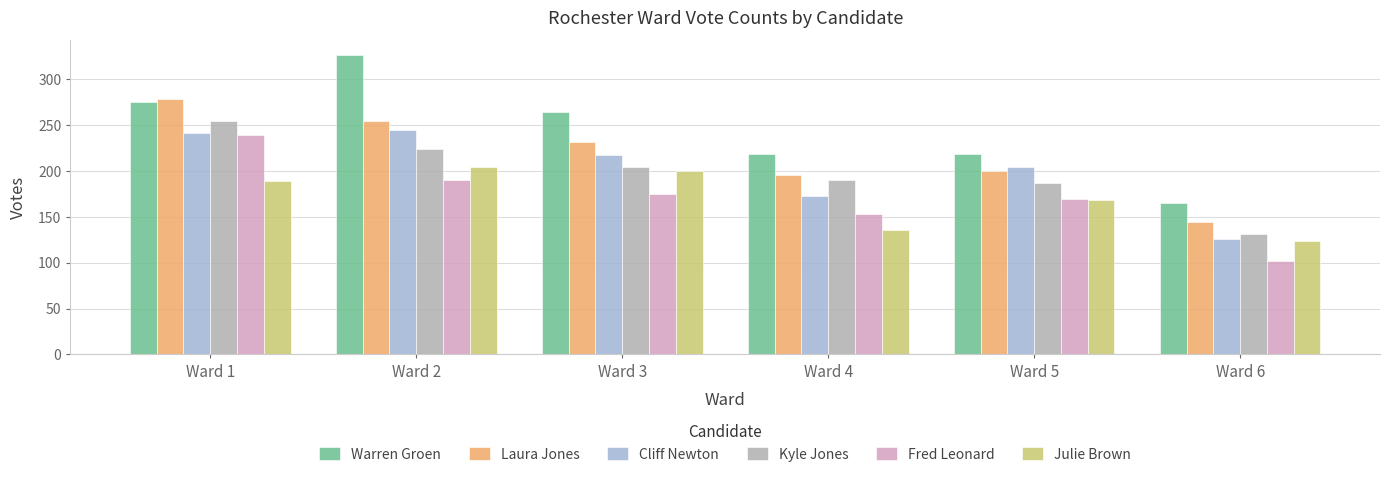

List the labels in order of Fred Leonard value, smallest first.

Ward 6, Ward 4, Ward 5, Ward 3, Ward 2, Ward 1